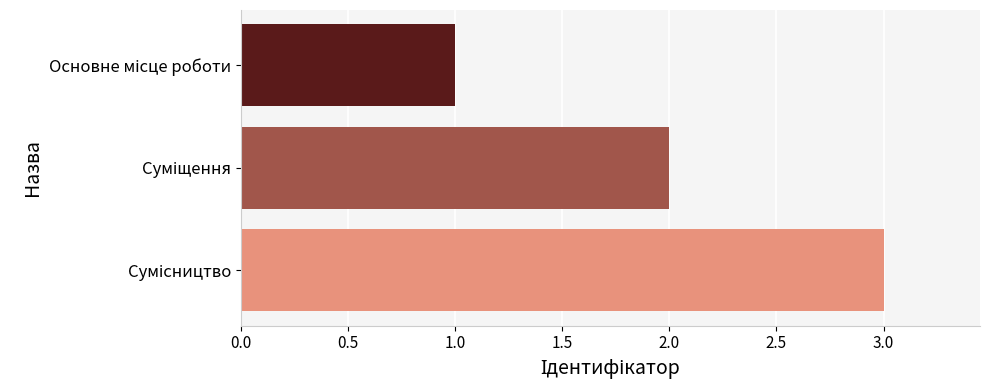

What is the sum of all values?

6